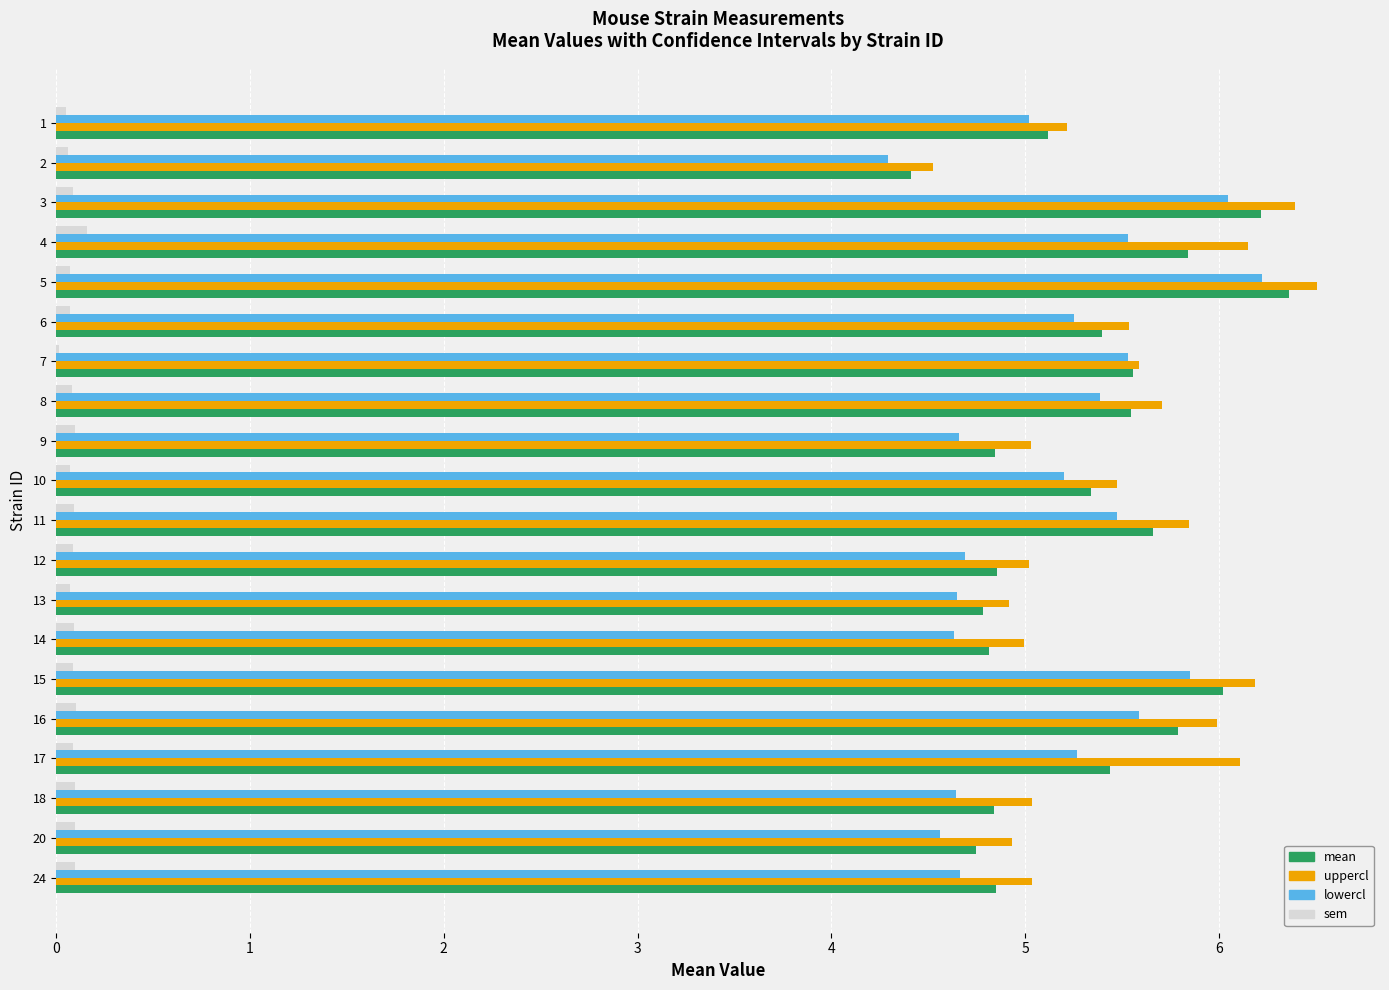

Which series changed the most between 2 and 15?

uppercl